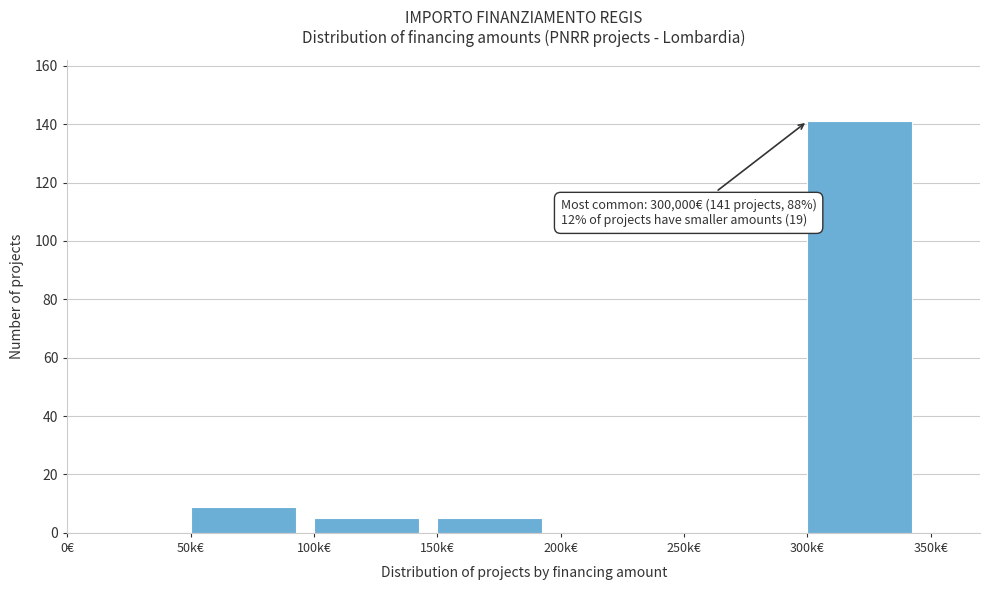

Reading left to right, list all the values displayed in this chart.

0€=0	50k€=9	100k€=5	150k€=5	200k€=0	250k€=0	300k€=141